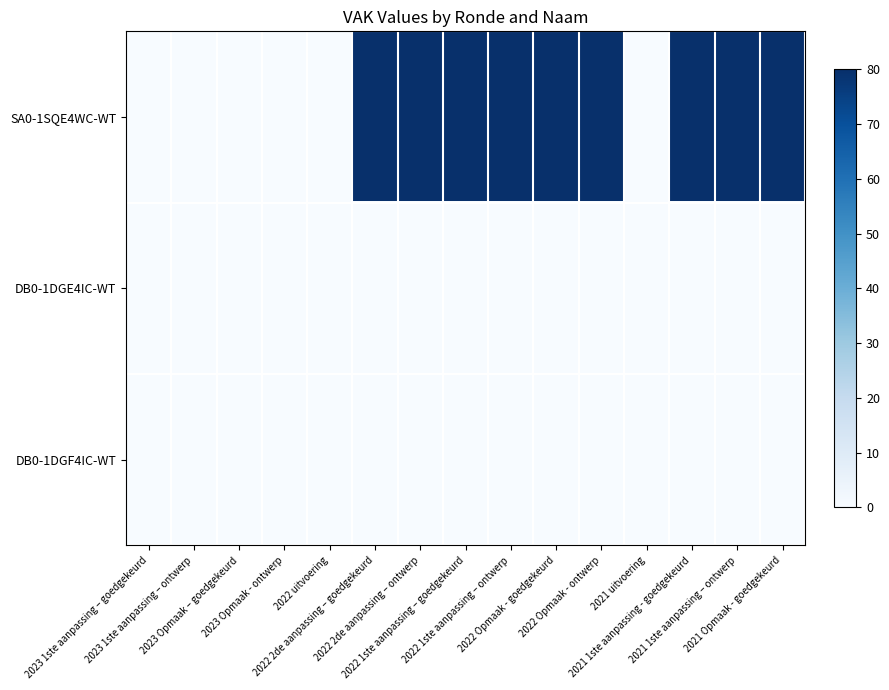

Reading right to left, extract all data points from this chart.

SA0-1SQE4WC-WT: 2021 Opmaak - goedgekeurd=80	2021 1ste aanpassing – ontwerp=80	2021 1ste aanpassing - goedgekeurd=80	2021 uitvoering=0	2022 Opmaak - ontwerp=80	2022 Opmaak - goedgekeurd=80	2022 1ste aanpassing – ontwerp=80	2022 1ste aanpassing – goedgekeurd=80	2022 2de aanpassing – ontwerp=80	2022 2de aanpassing – goedgekeurd=80	2022 uitvoering=0	2023 Opmaak - ontwerp=0	2023 Opmaak – goedgekeurd=0	2023 1ste aanpassing – ontwerp=0	2023 1ste aanpassing – goedgekeurd=0
DB0-1DGE4IC-WT: 2021 Opmaak - goedgekeurd=0	2021 1ste aanpassing – ontwerp=0	2021 1ste aanpassing - goedgekeurd=0	2021 uitvoering=0	2022 Opmaak - ontwerp=0	2022 Opmaak - goedgekeurd=0	2022 1ste aanpassing – ontwerp=0	2022 1ste aanpassing – goedgekeurd=0	2022 2de aanpassing – ontwerp=0	2022 2de aanpassing – goedgekeurd=0	2022 uitvoering=0	2023 Opmaak - ontwerp=0	2023 Opmaak – goedgekeurd=0	2023 1ste aanpassing – ontwerp=0	2023 1ste aanpassing – goedgekeurd=0
DB0-1DGF4IC-WT: 2021 Opmaak - goedgekeurd=0	2021 1ste aanpassing – ontwerp=0	2021 1ste aanpassing - goedgekeurd=0	2021 uitvoering=0	2022 Opmaak - ontwerp=0	2022 Opmaak - goedgekeurd=0	2022 1ste aanpassing – ontwerp=0	2022 1ste aanpassing – goedgekeurd=0	2022 2de aanpassing – ontwerp=0	2022 2de aanpassing – goedgekeurd=0	2022 uitvoering=0	2023 Opmaak - ontwerp=0	2023 Opmaak – goedgekeurd=0	2023 1ste aanpassing – ontwerp=0	2023 1ste aanpassing – goedgekeurd=0